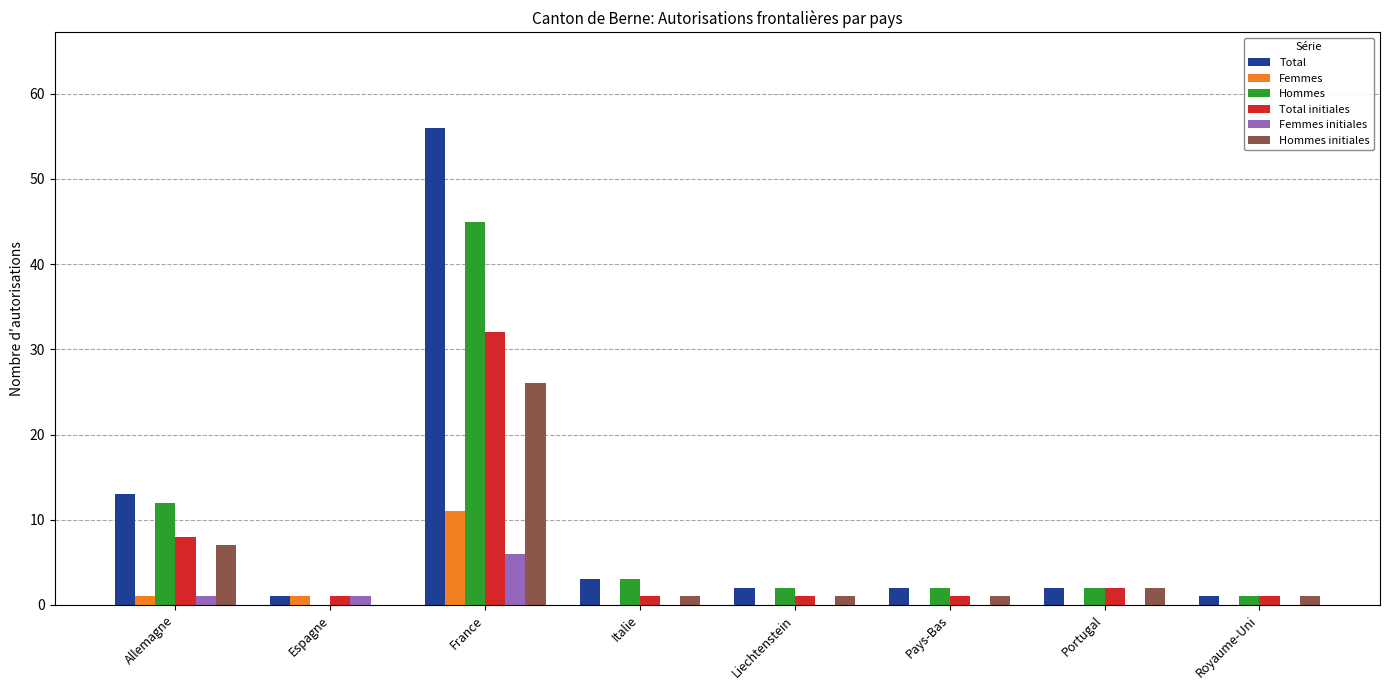

Is it true that Hommes initiales equals 26 at France?

True